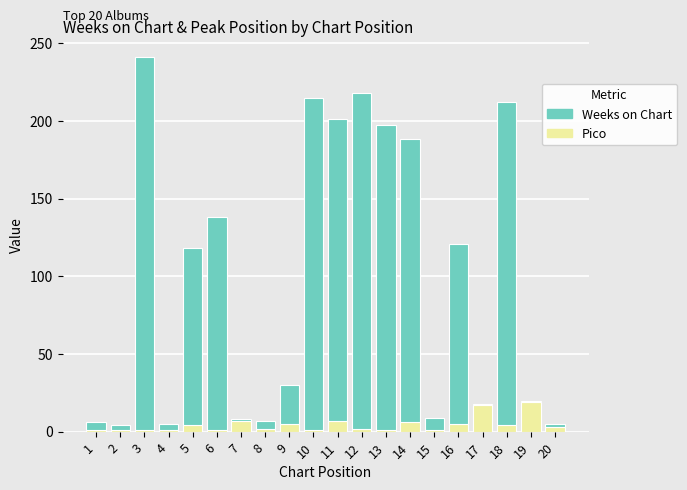

What is the sum of all Pico values?

89